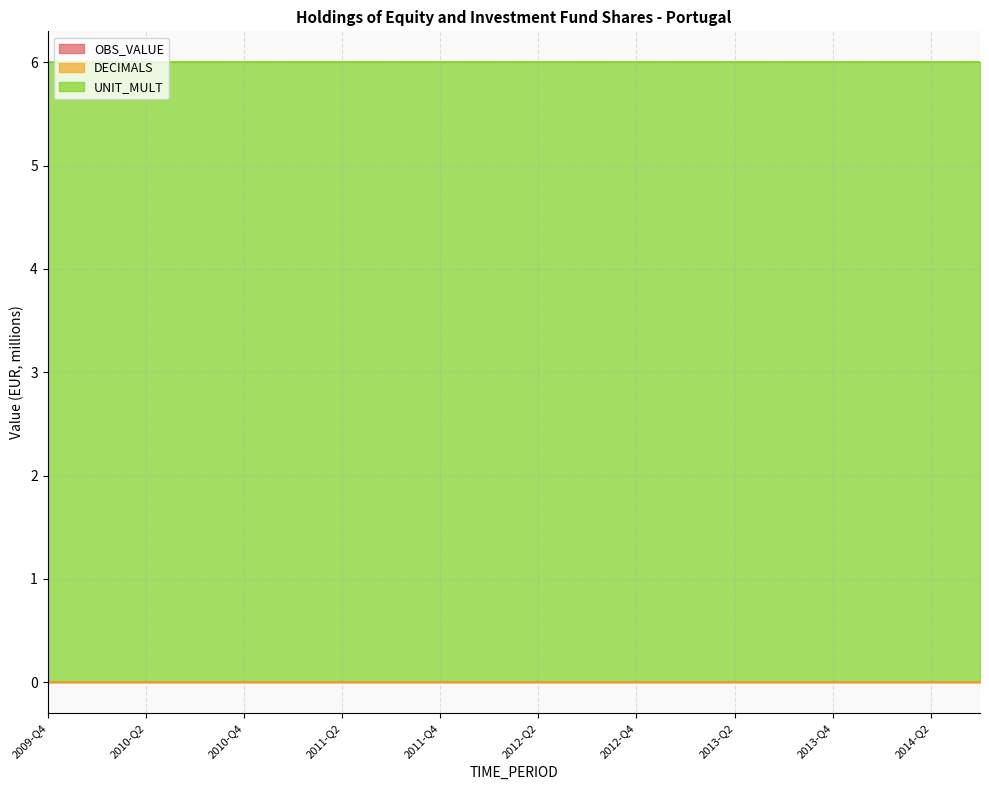

Reading left to right, what are all the values shown in this chart?

OBS_VALUE: 0	0	0	0	0	0	0	0	0	0	0	0	0	0	0	0	0	0	0	0
DECIMALS: 0	0	0	0	0	0	0	0	0	0	0	0	0	0	0	0	0	0	0	0
UNIT_MULT: 6	6	6	6	6	6	6	6	6	6	6	6	6	6	6	6	6	6	6	6